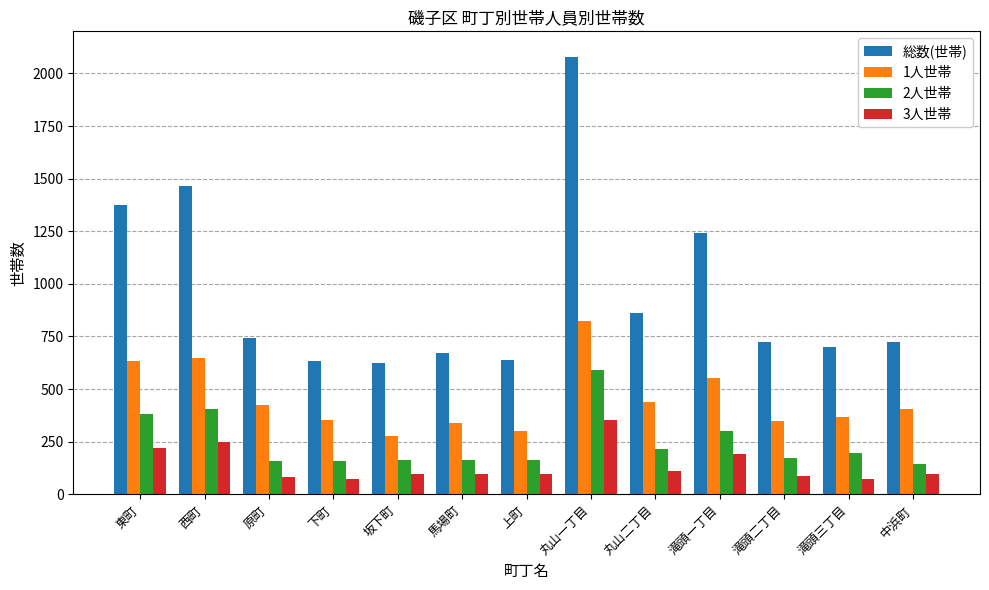

How many values in the 2人世帯 series are below 175?

6